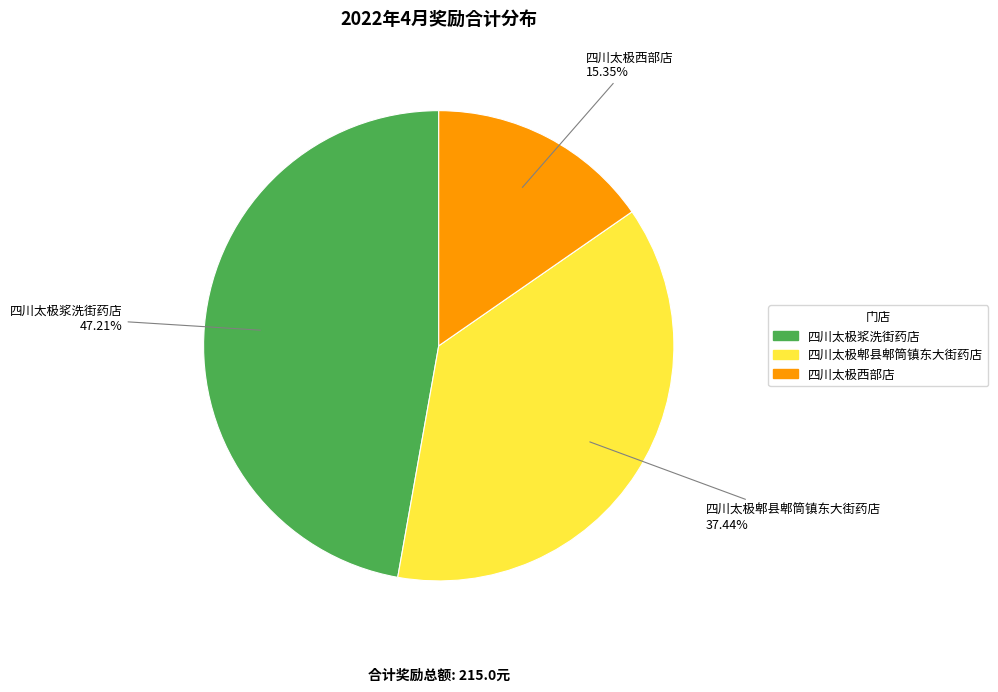

True or false: 四川太极浆洗街药店 accounts for 42% of the total.

False